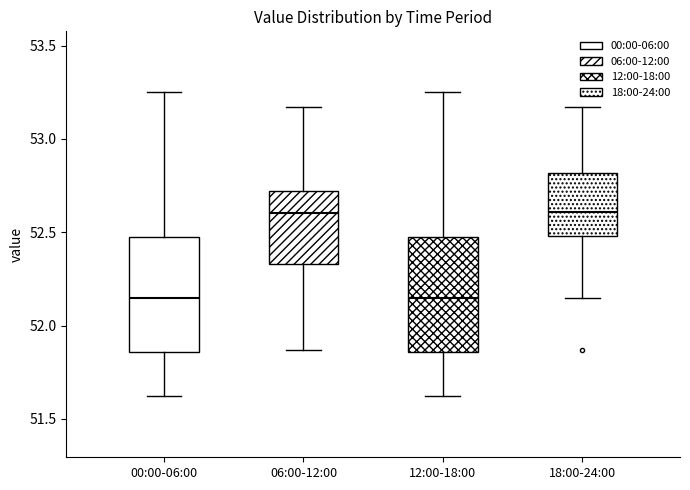

Reading left to right, transcribe this box plot: for each box, give where its median line is, the range the box spans, and where its two whiskers end, as read against the y-axis. The values are not printed on the chart, so give them approximately, as read against the axis.

00:00-06:00: median 52.15, box 51.85 to 52.50, whiskers 51.60 to 53.25
06:00-12:00: median 52.60, box 52.35 to 52.70, whiskers 51.85 to 53.15
12:00-18:00: median 52.15, box 51.85 to 52.50, whiskers 51.60 to 53.25
18:00-24:00: median 52.60, box 52.50 to 52.80, whiskers 52.15 to 53.15